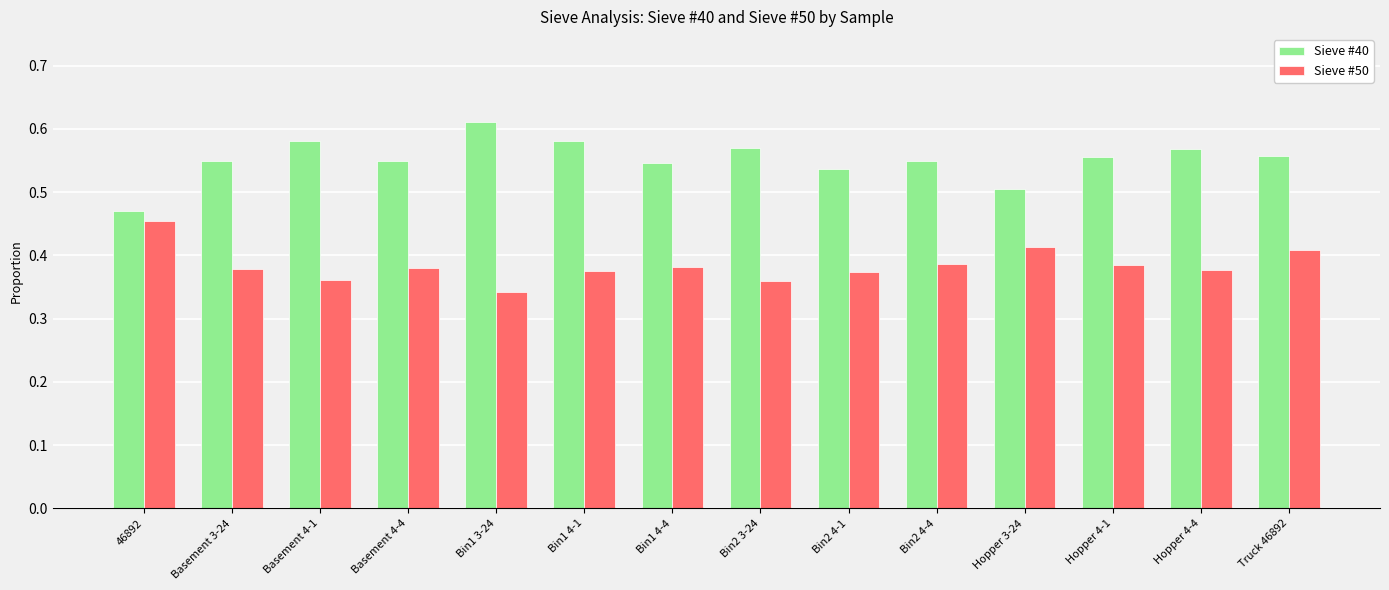

What is the sum of the Sieve #50 values at 46892 and Bin1 3-24?

0.8